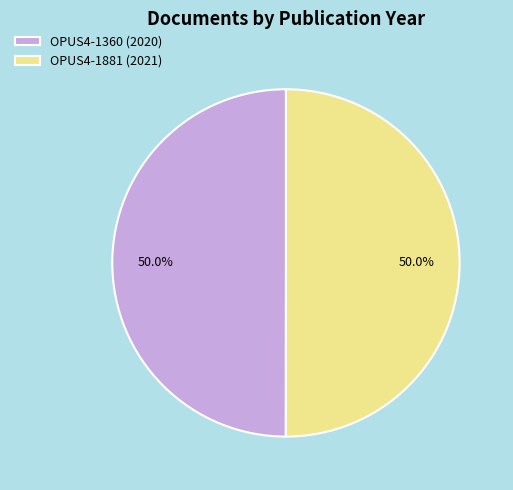

True or false: OPUS4-1881 (2021) accounts for 50% of the total.

True